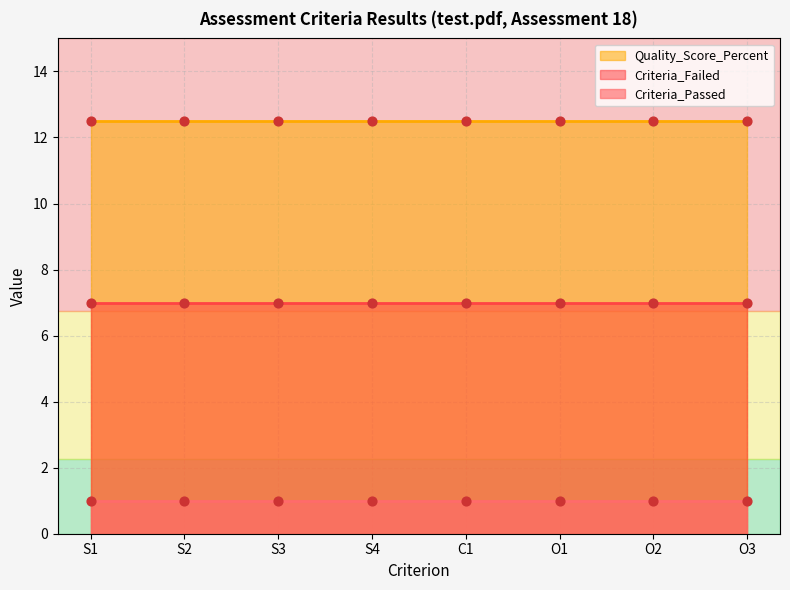

Which series reaches the maximum Y coordinate?

Quality_Score_Percent